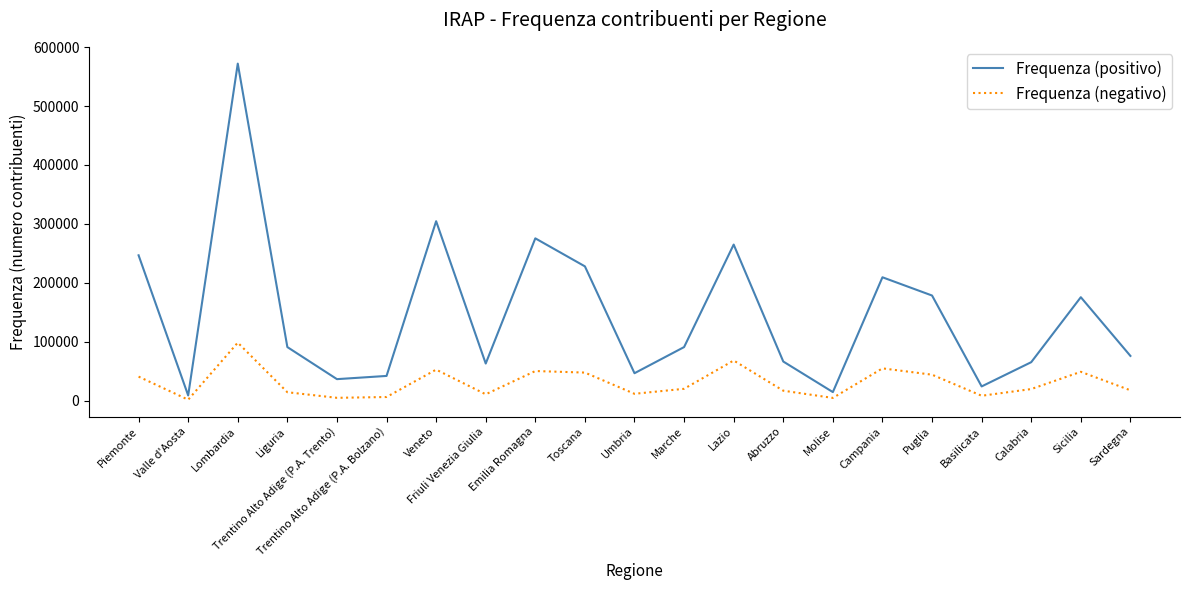

What is the highest value of the Frequenza (positivo) series?

572091